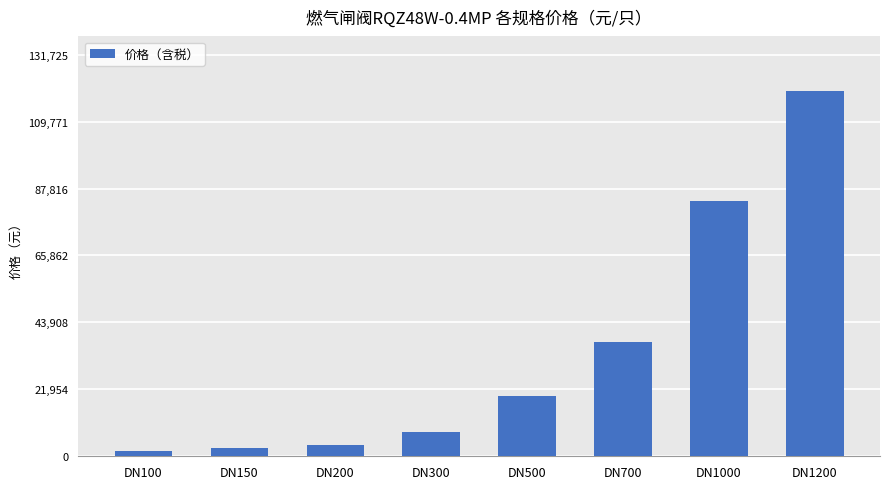

What is the average value?

34614.3